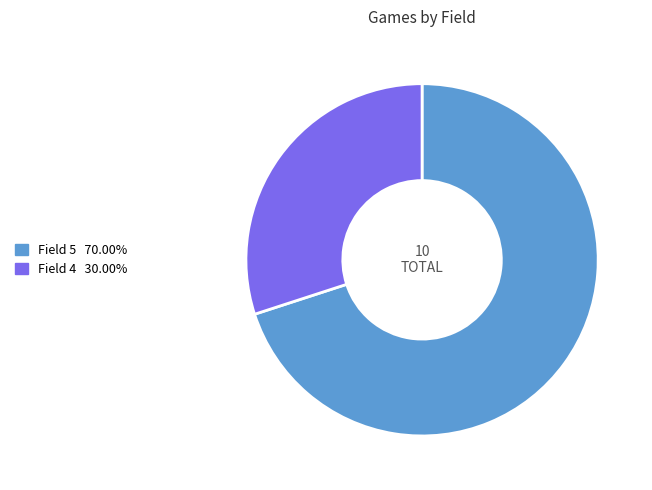

Does any single category account for the majority?

Yes